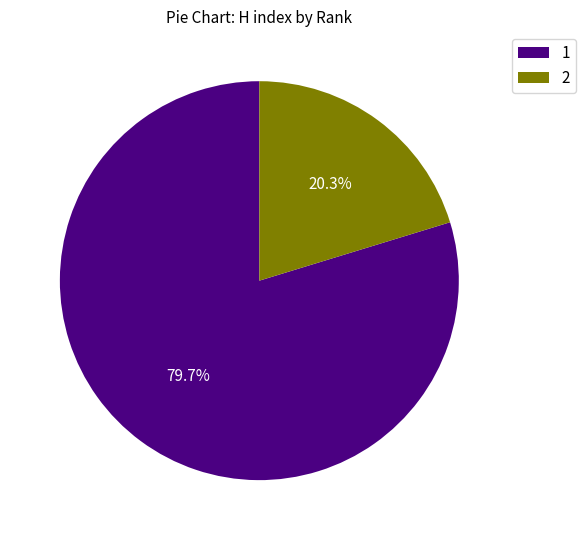

How much of the chart is everything except 2?

79.7%